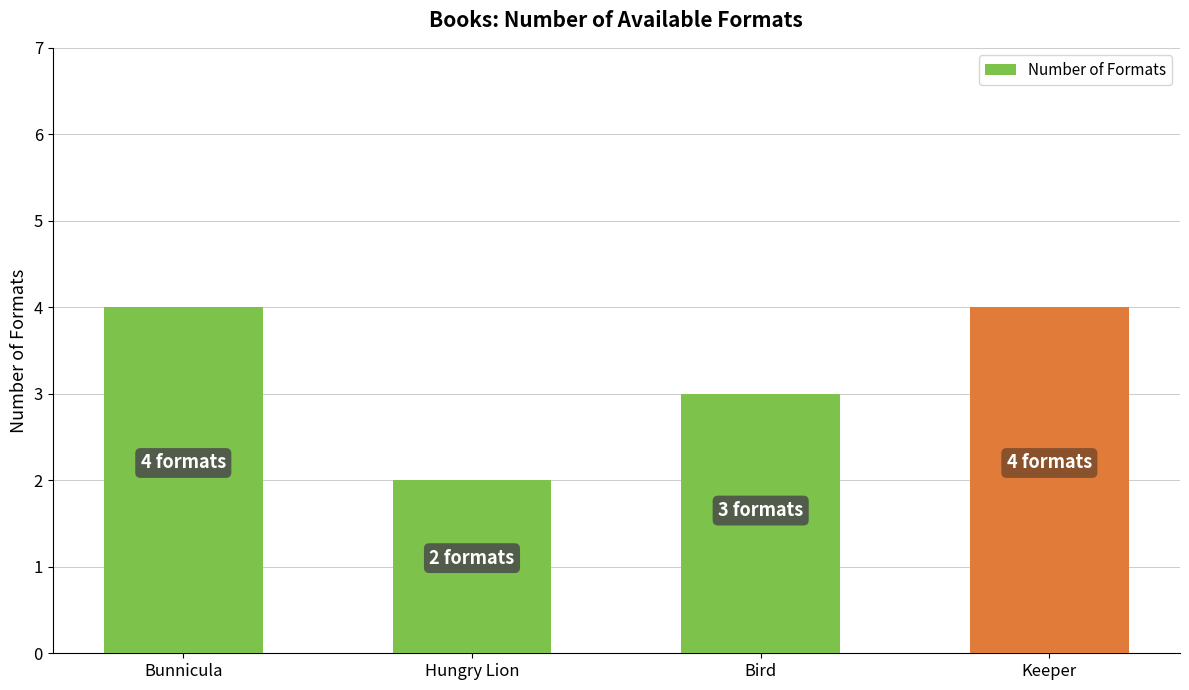

What is the label of the 3rd bar from the left?

Bird